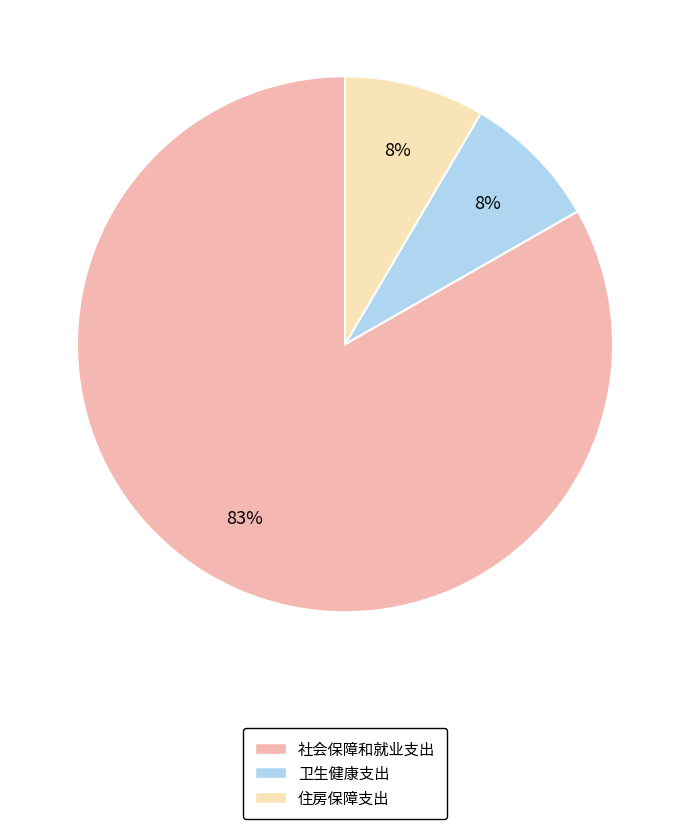

Is there a majority slice in this chart?

Yes